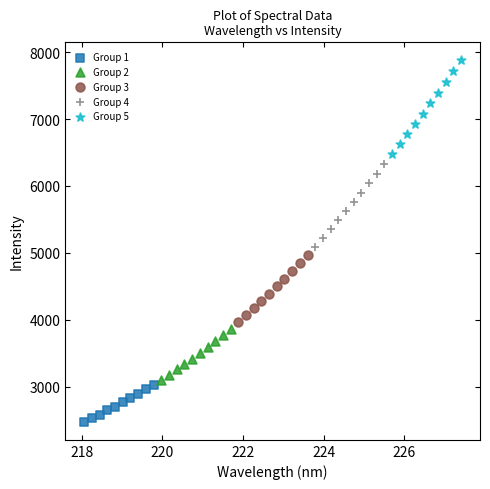

Which series contains the highest Y value?

Group 5